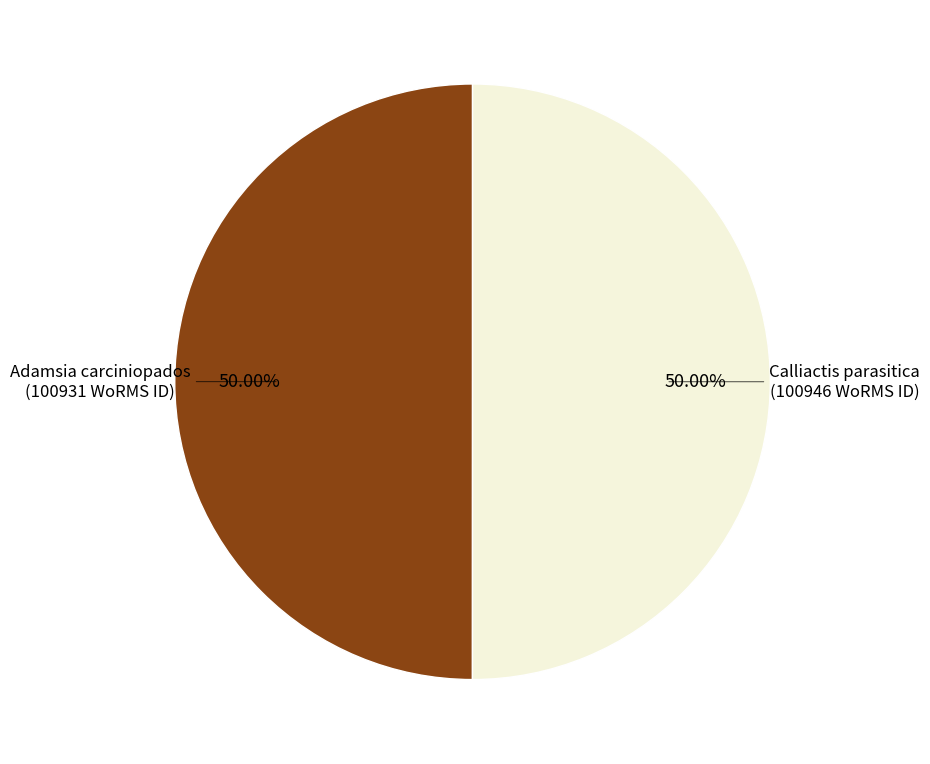

How many segments does this pie chart have?

2